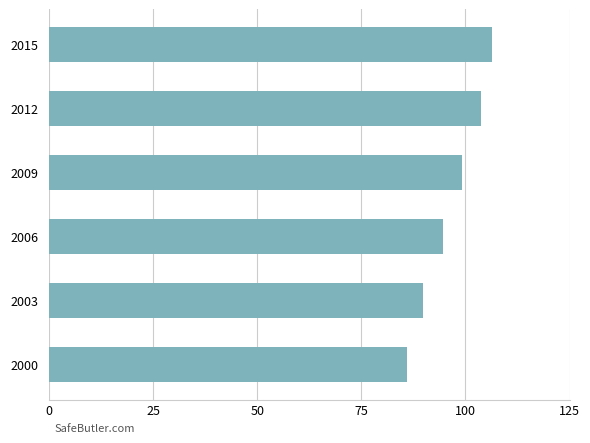

Rank the categories by value from highest to lowest.

2015, 2012, 2009, 2006, 2003, 2000